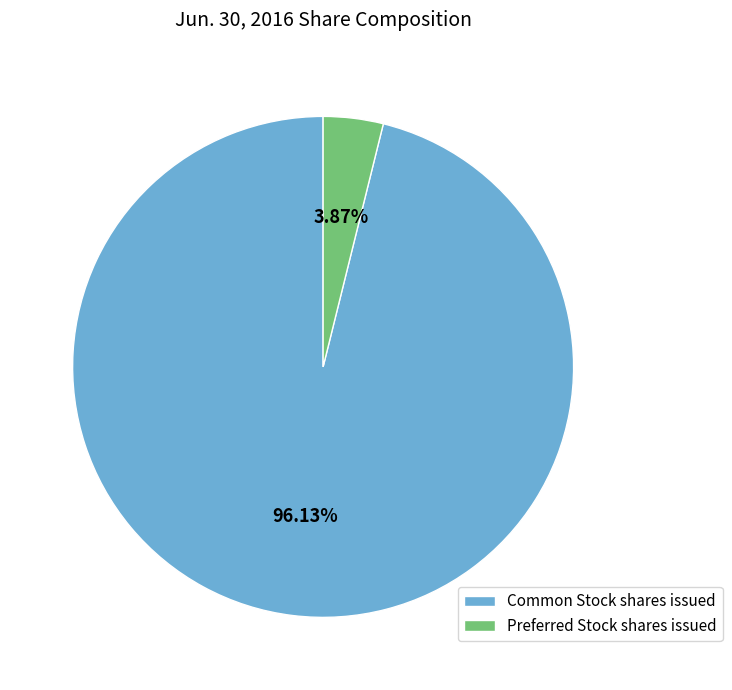

What percentage is the Preferred Stock shares issued slice, to the nearest percent?

4%